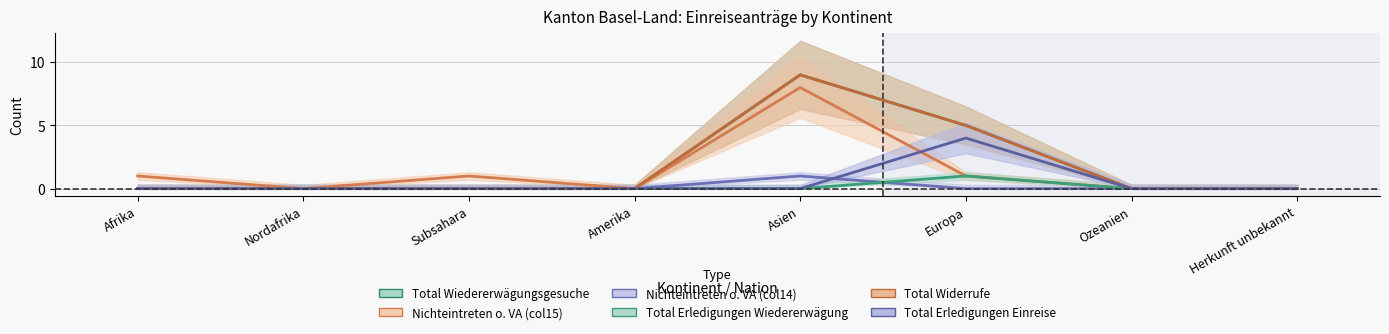

True or false: Total Erledigungen Einreise and Total Wiedererwägungsgesuche cross at least once.

False